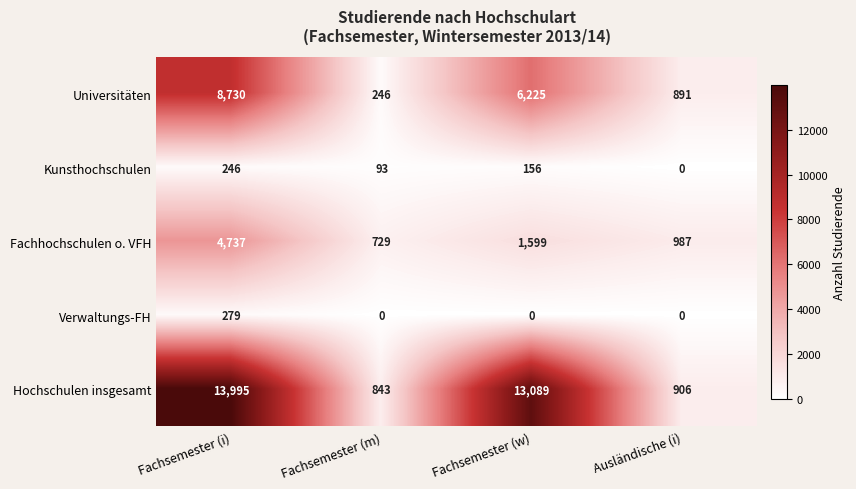

True or false: Hochschulen insgesamt has a value of 279 at Ausländische (i).

False